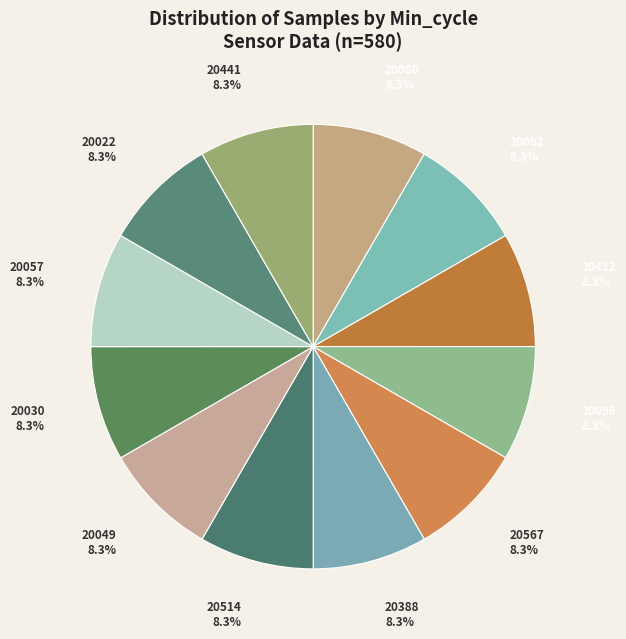

The 20514 slice represents 8% of the pie. True or false?

True